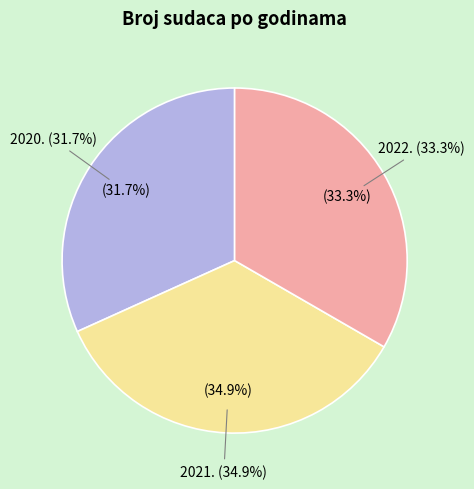

The 2021. slice represents 35% of the pie. True or false?

True